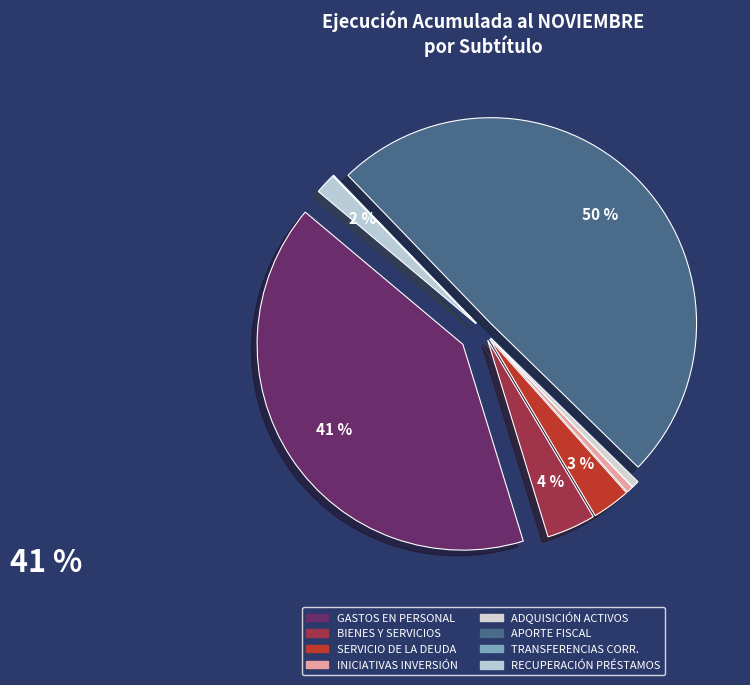

What is the change in value from TRANSFERENCIAS CORRIENTES to RECUPERACIÓN DE PRÉSTAMOS?

+2579703